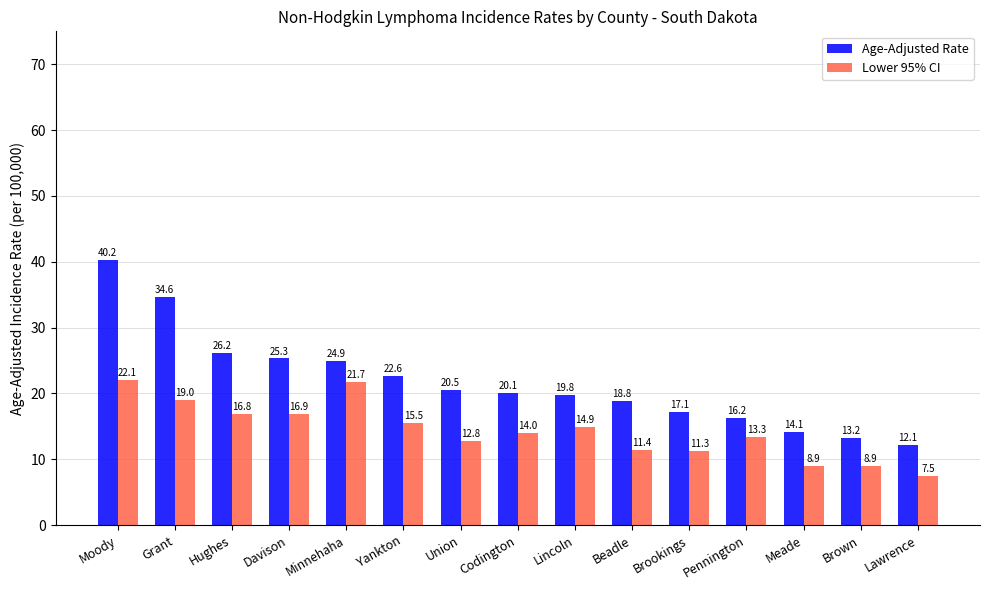

How many data points in Lower 95% CI are less than 14?

7